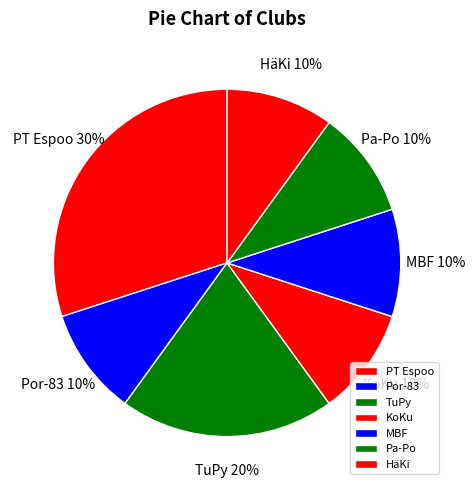

To the nearest percent, what portion does HäKi represent?

10%